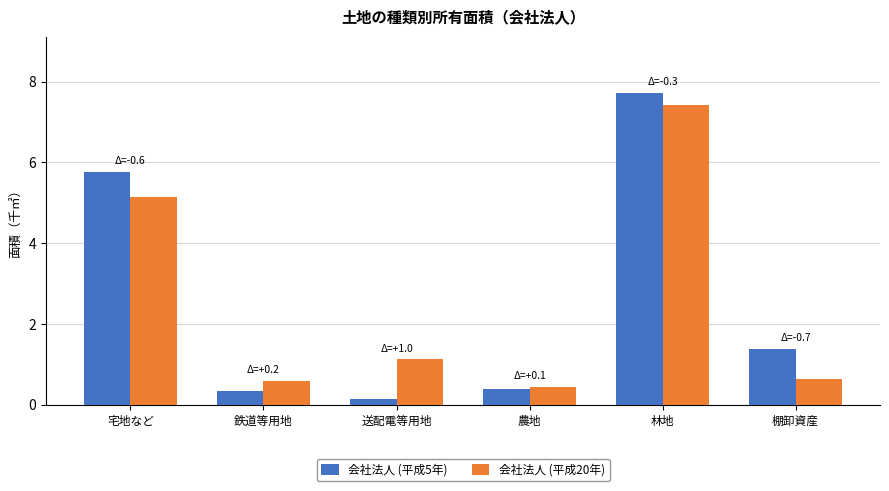

Reading left to right, list all the values displayed in this chart.

会社法人 (平成5年): 5.8	0.3	0.1	0.4	7.7	1.4
会社法人 (平成20年): 5.1	0.6	1.1	0.4	7.4	0.6